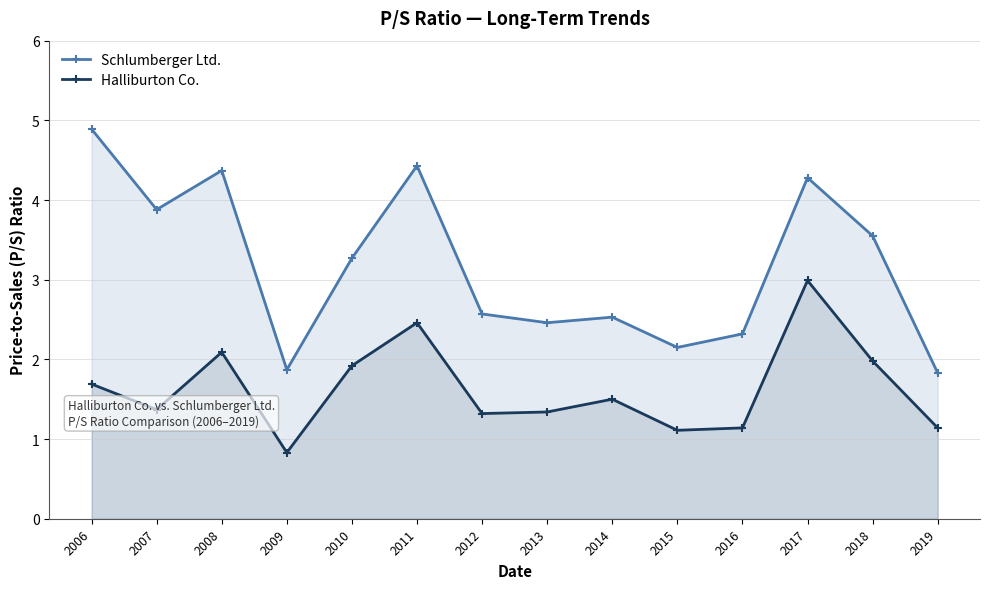

Count the number of categories in the chart.

14